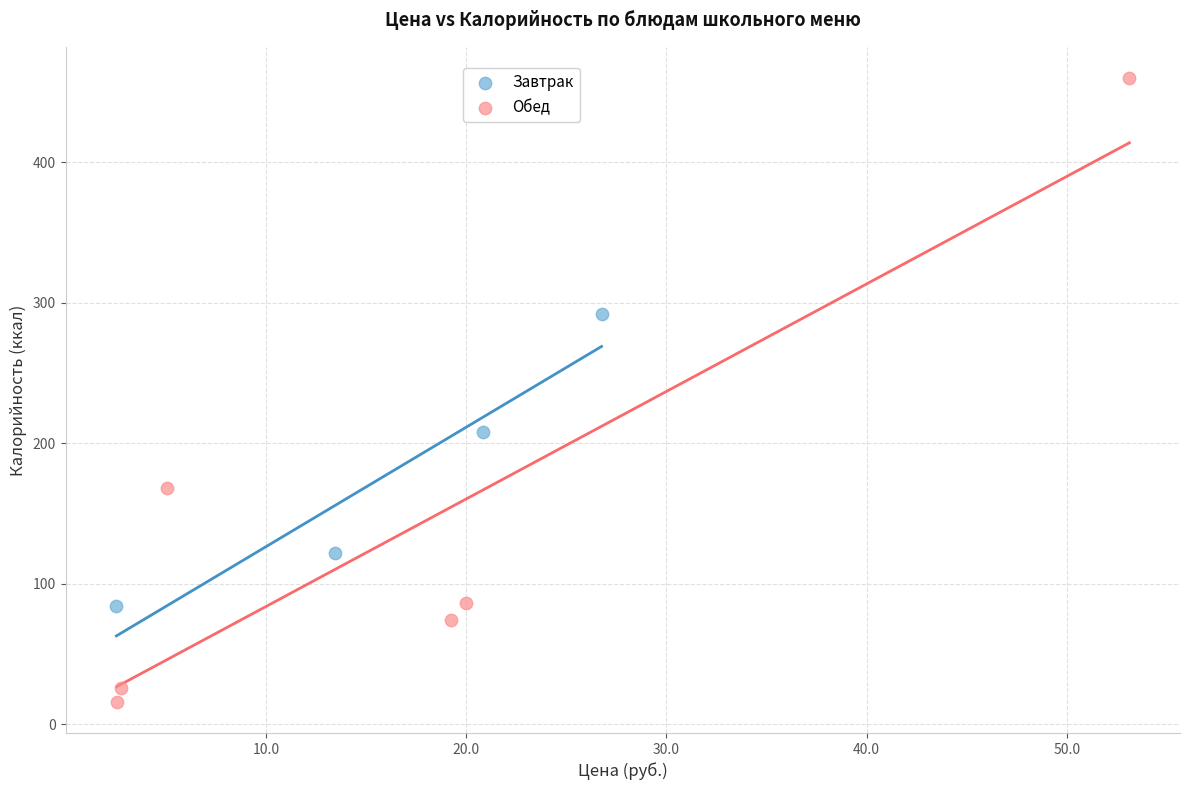

Which series contains the lowest Y value?

Обед